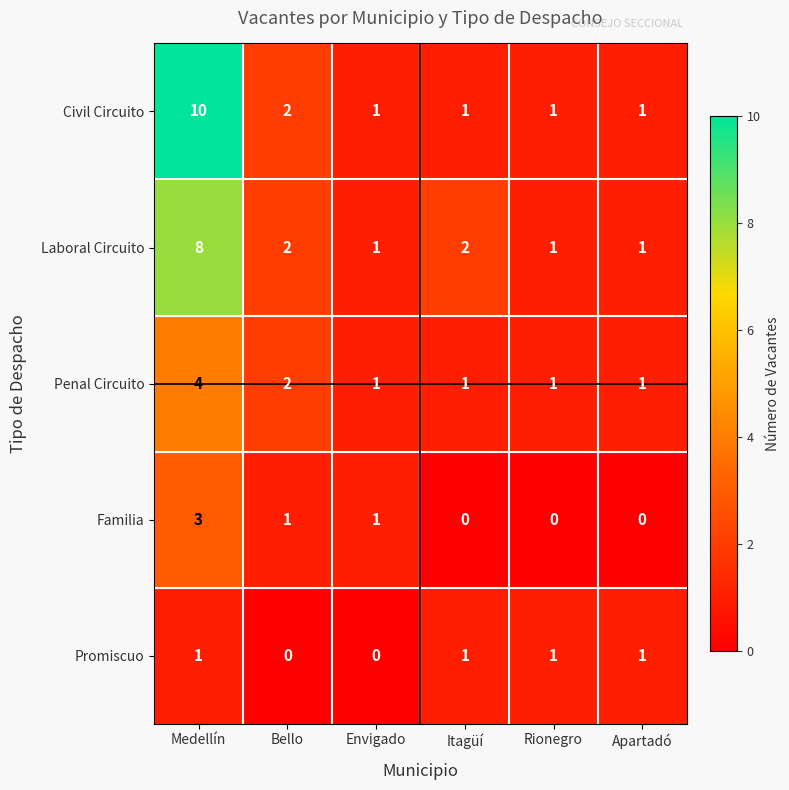

What is the sum of all Promiscuo values?

4